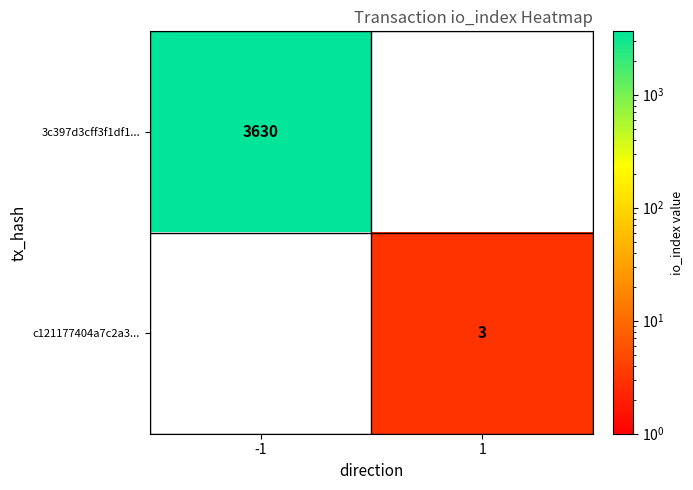

The value of 3c397d3cff3f1df1... at -1 is 6427. True or false?

False